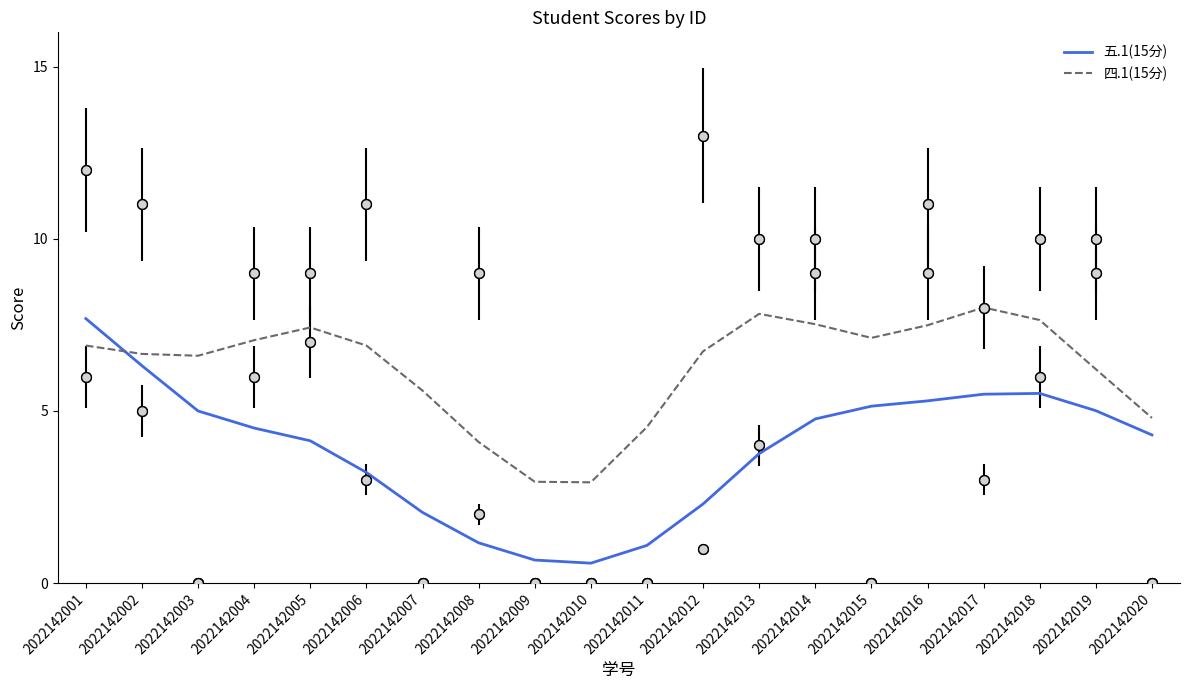

Which series has the widest spread of Y values?

五.1(15分)